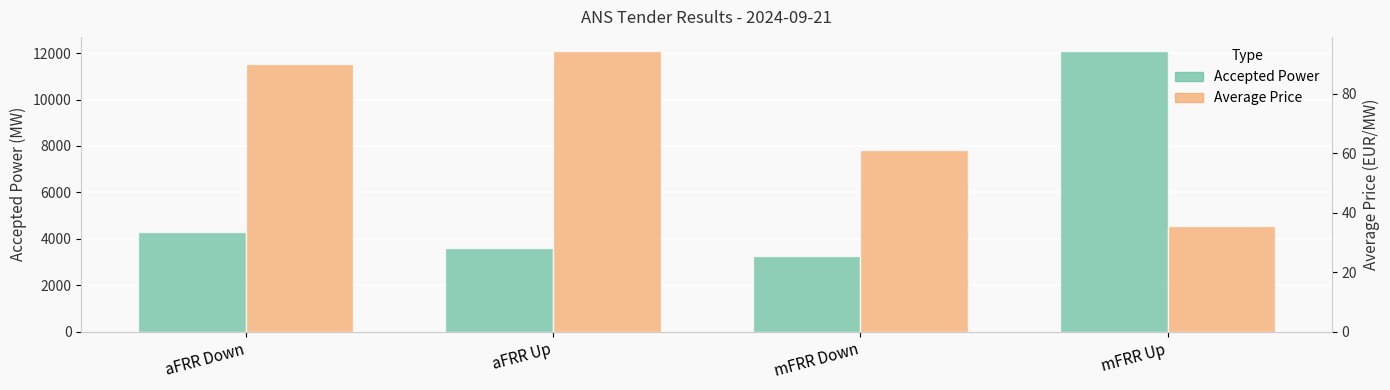

What is the smallest value displayed?

35.5